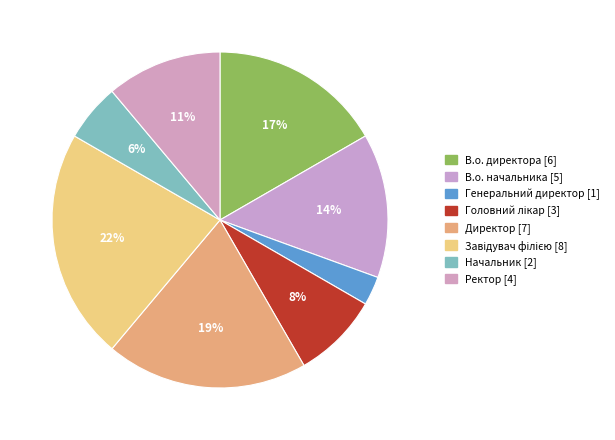

How many slices are in this pie chart?

8